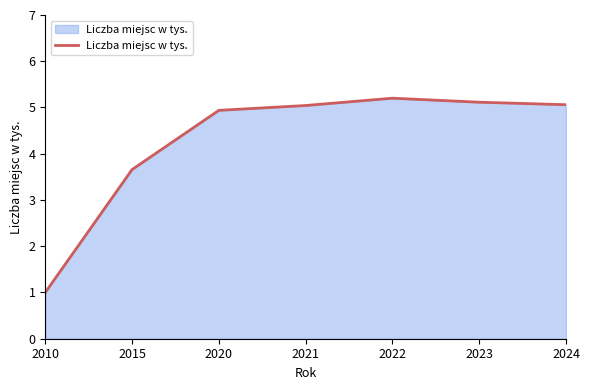

What is the sum of all values?

30.0